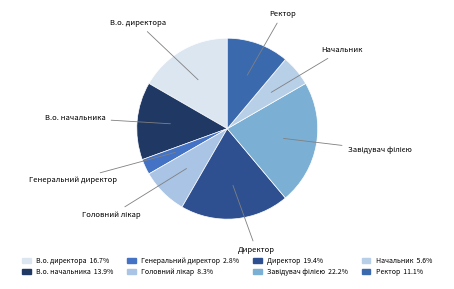

How many slices are in this pie chart?

8